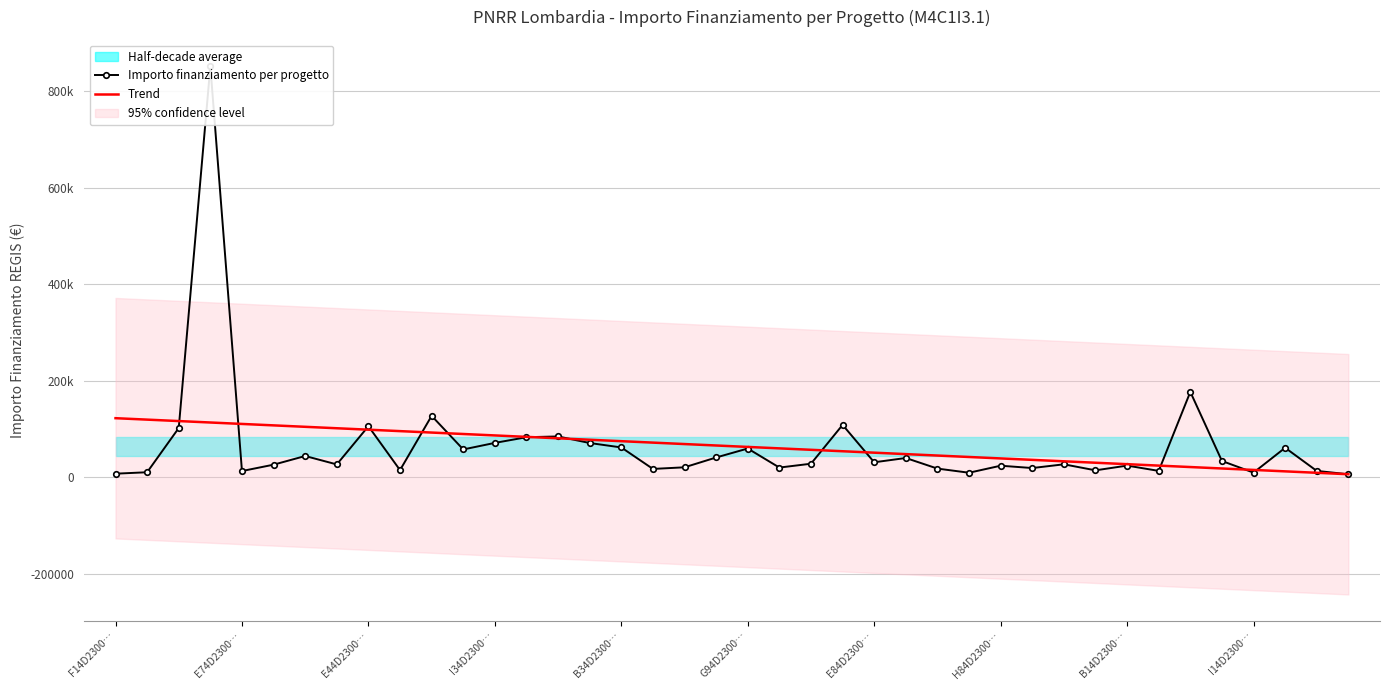

True or false: Importo finanziamento per progetto and Trend intersect in this chart.

True